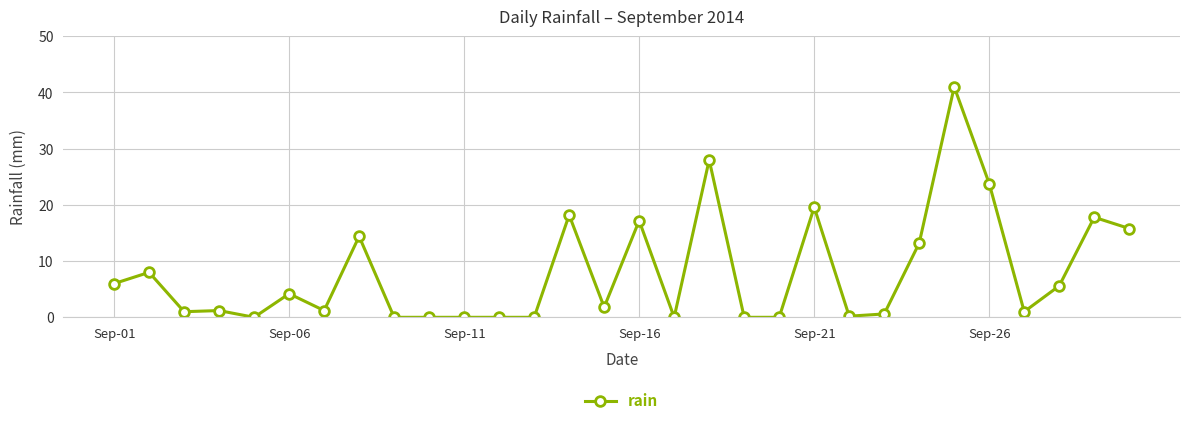

What is the maximum value shown in the chart?

41.0